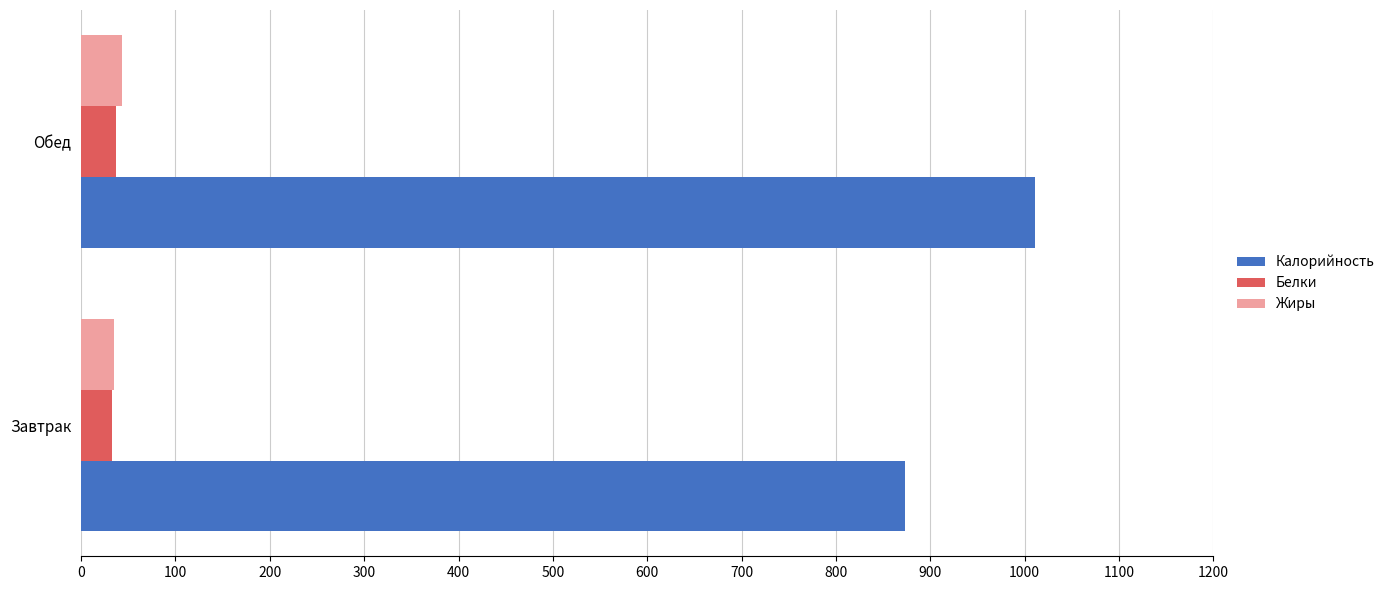

What is the difference between the maximum and minimum values in the Калорийность series?

138.0